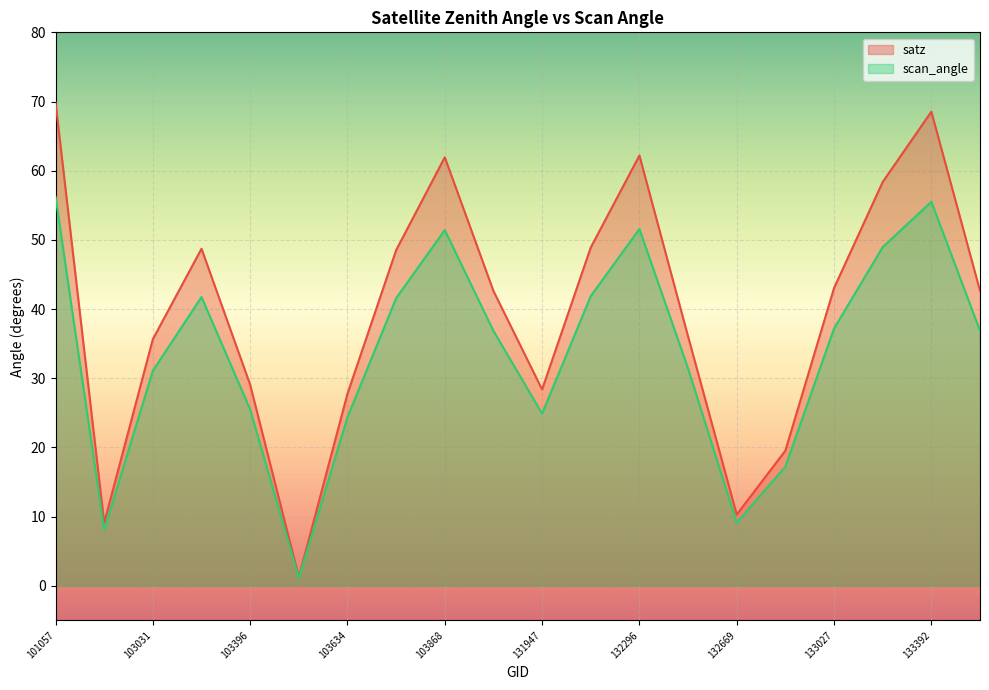

In satz, how many points are lower than both neighbors (excluding endpoints)?

4